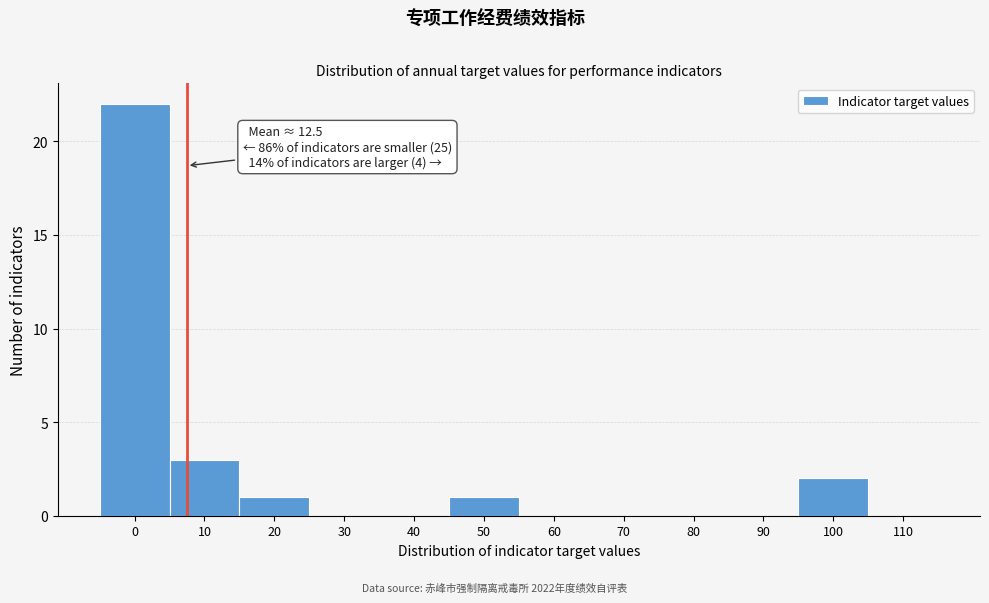

Reading left to right, what are all the values shown in this chart?

0=22	10=3	20=1	30=0	40=0	50=1	60=0	70=0	80=0	90=0	100=2	110=0